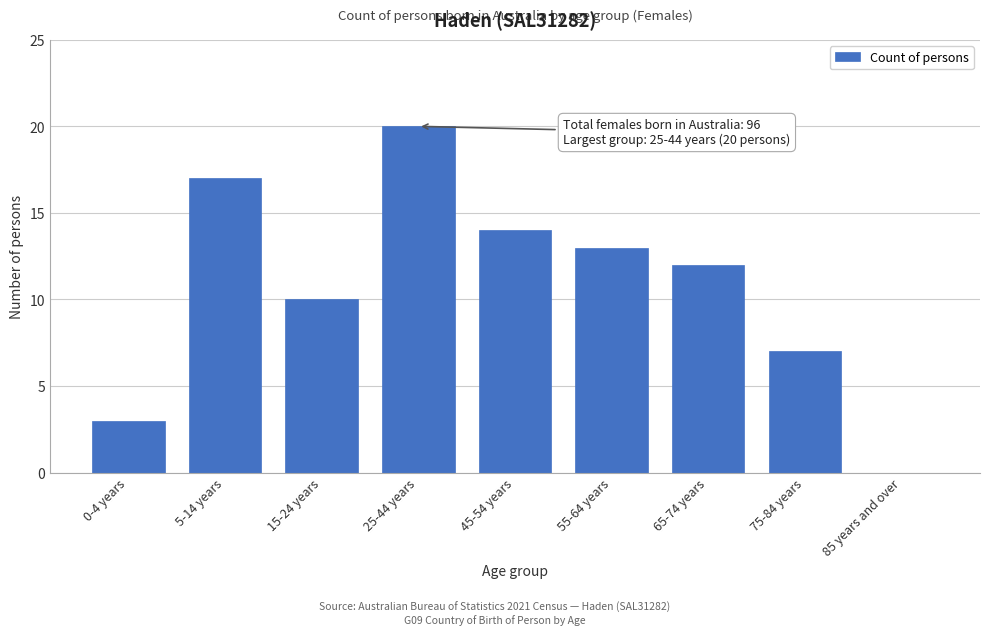

Reading left to right, transcribe all the data shown in this chart.

0-4 years=3	5-14 years=17	15-24 years=10	25-44 years=20	45-54 years=14	55-64 years=13	65-74 years=12	75-84 years=7	85 years and over=0